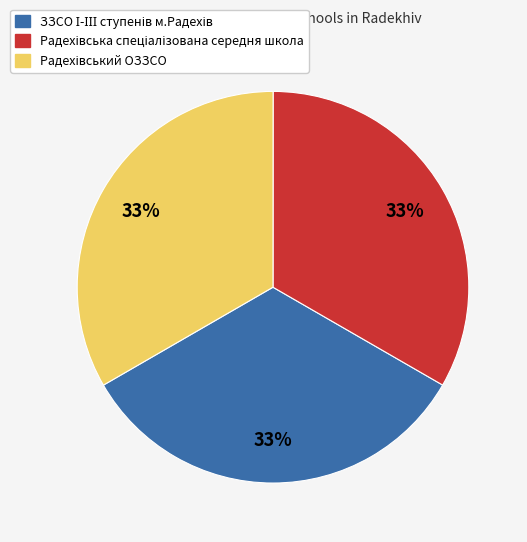

Is there any slice that represents more than half of the pie?

No